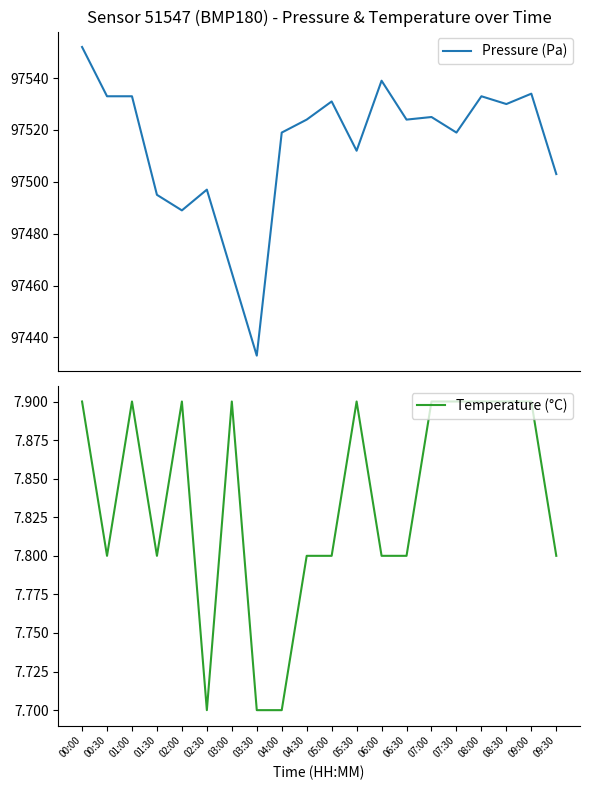

Where is the first local maximum for Pressure (Pa)?

02:30